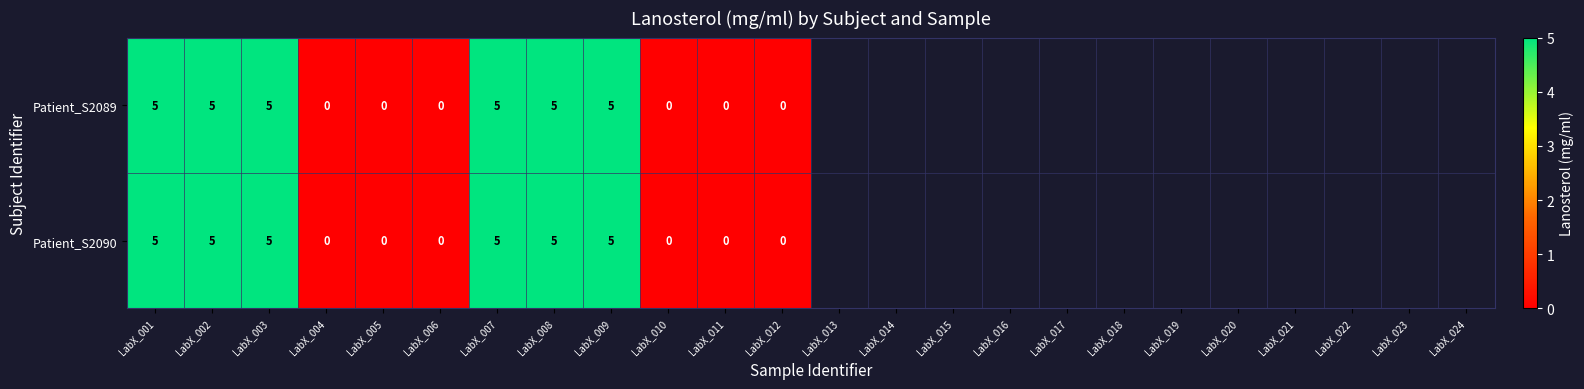

Is it true that Patient_S2089 equals 0 at LabX_010?

True